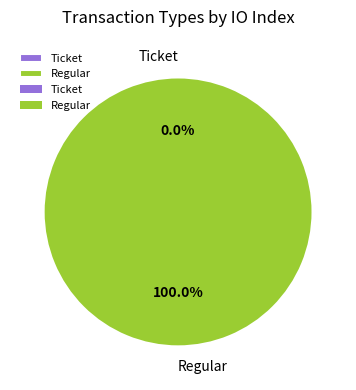

Which slice represents more than half of the pie?

Regular